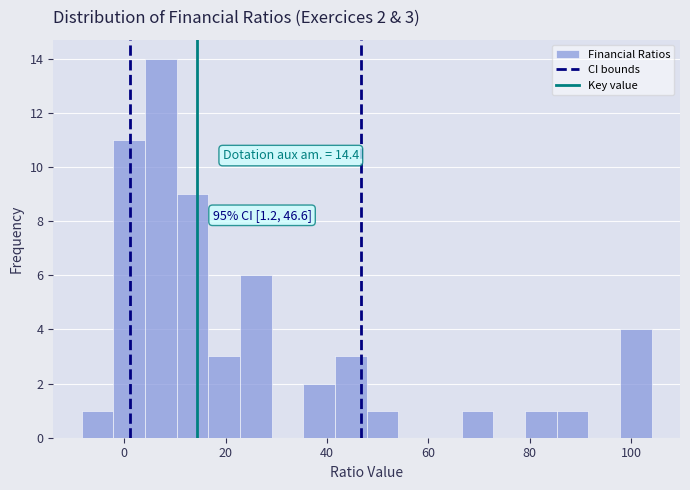

Read against the x-axis, roughly where is the centre of the tallest bar?

8